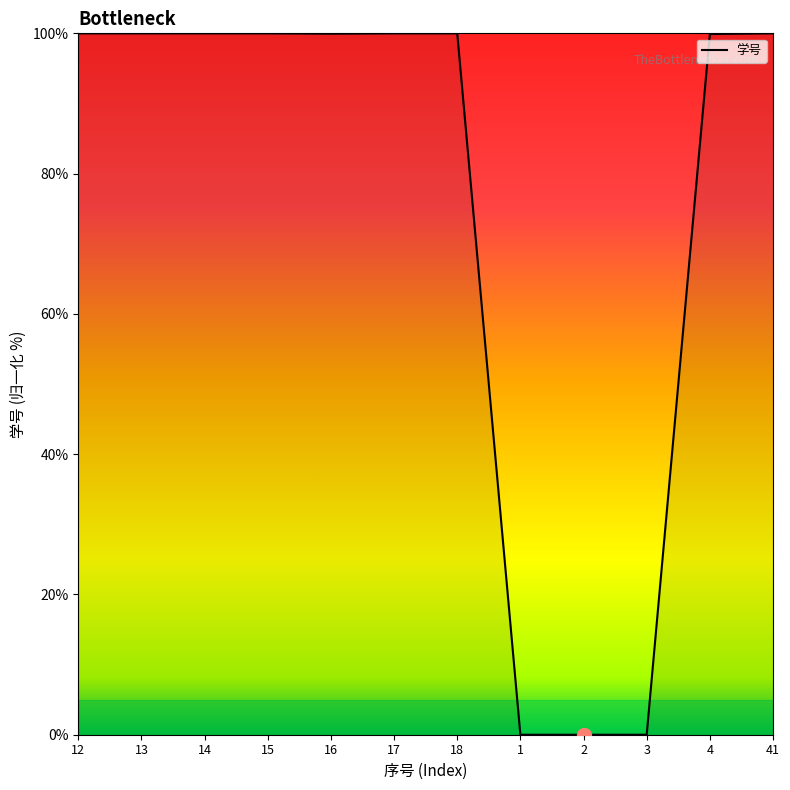

What is the maximum value shown in the chart?

100.0